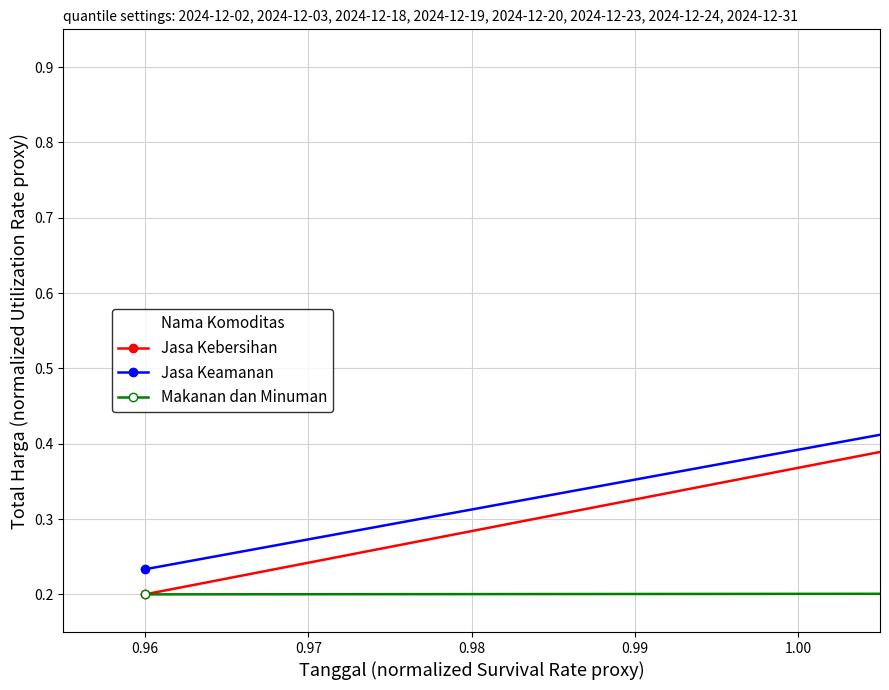

Count the Jasa Keamanan values in the range 0 to 1.

8